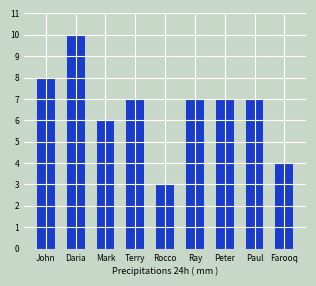

What is the maximum value shown in the chart?

10